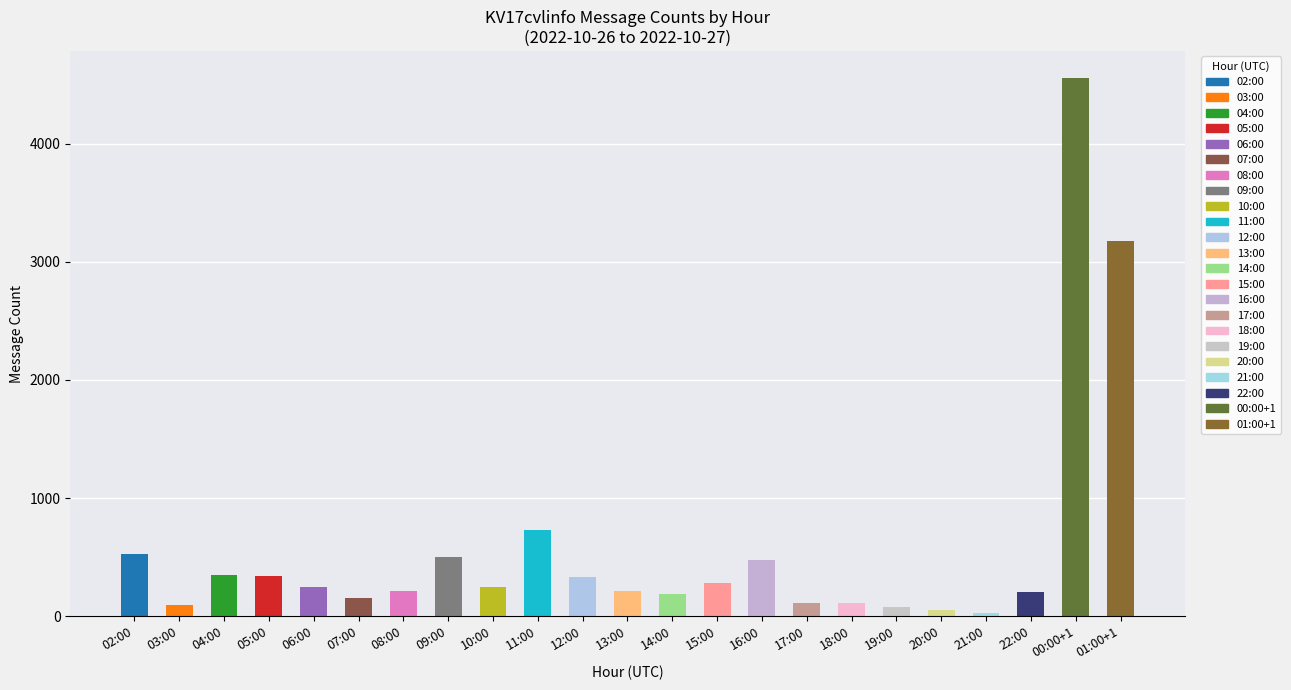

What position from the left is 22:00?

21